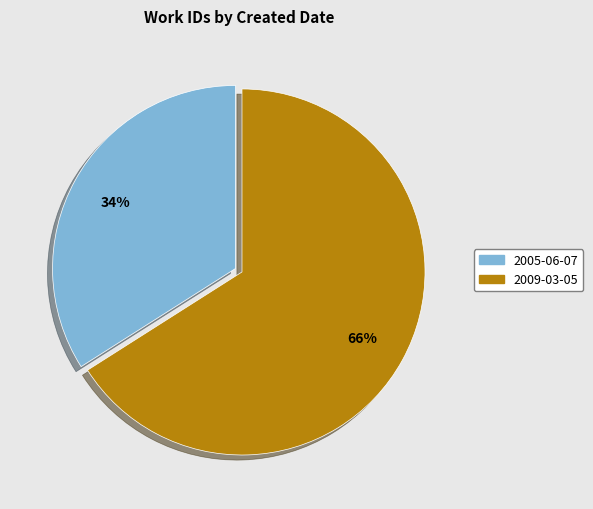

Is there a majority slice in this chart?

Yes